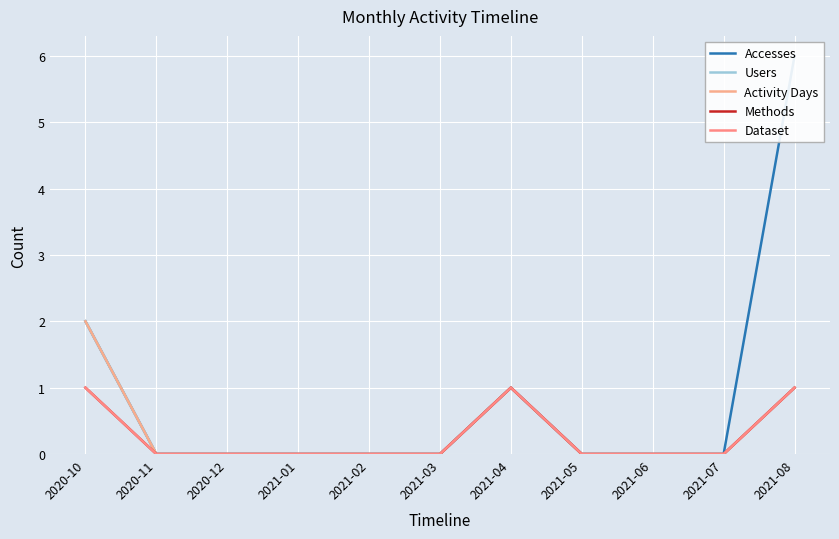

What is the maximum value shown in the chart?

6